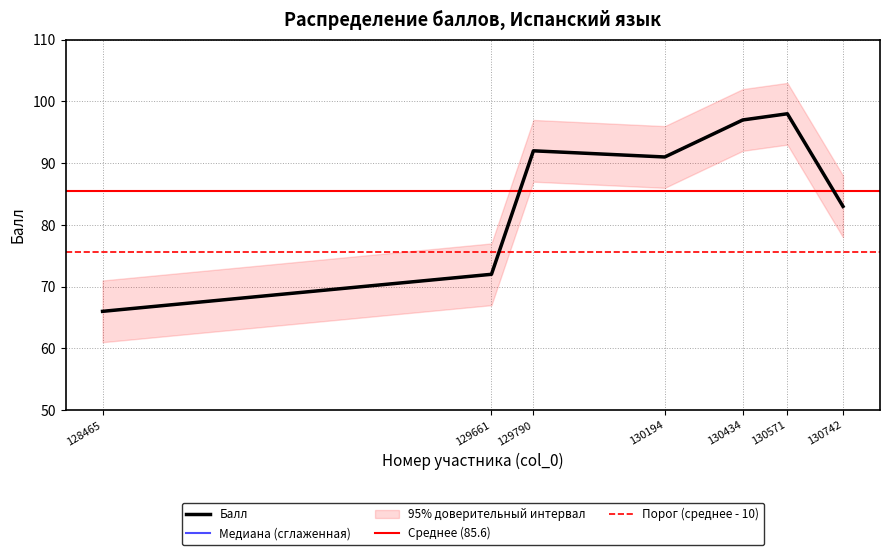

The value at 128465 is 66. True or false?

True